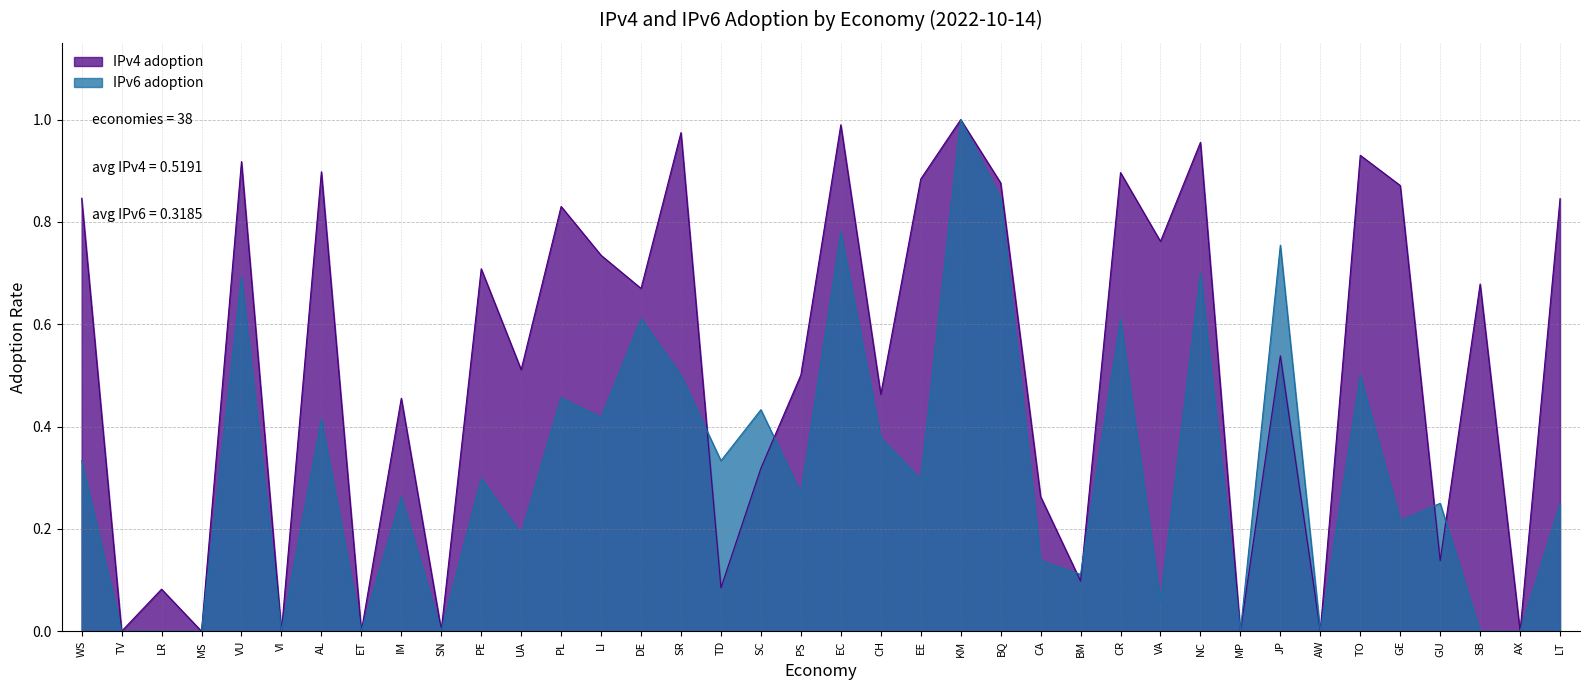

Rank the series by their average value, from highest to lowest.

IPv4 adoption, IPv6 adoption